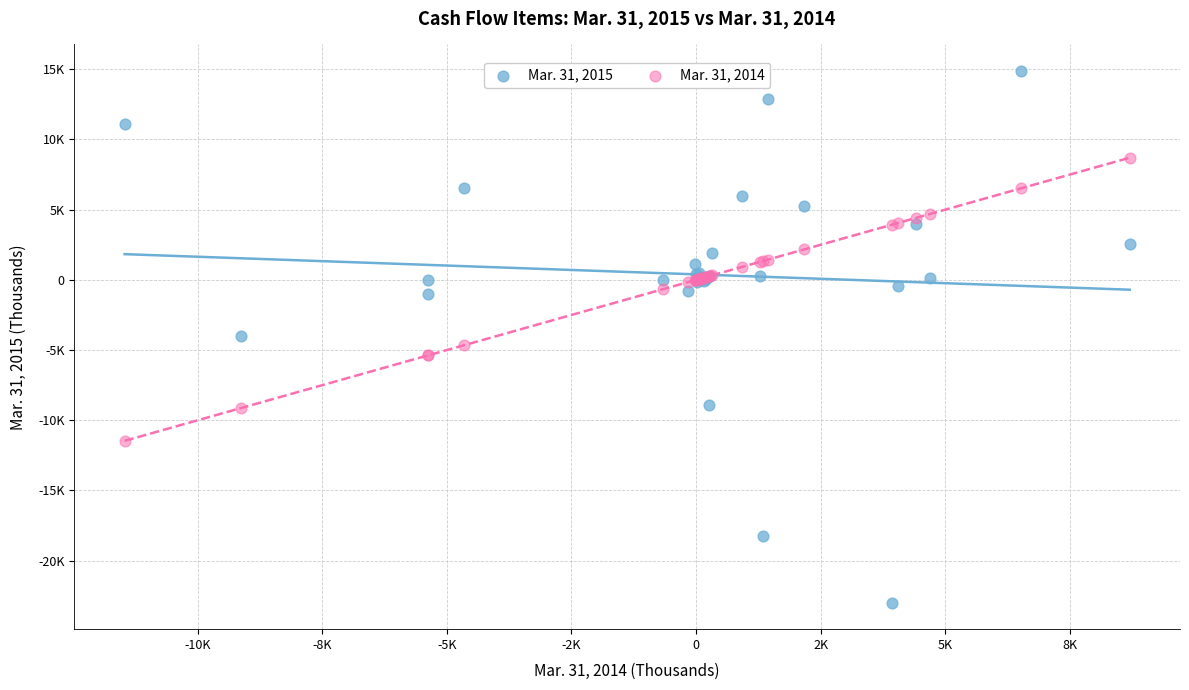

Which series reaches the maximum Y coordinate?

Mar. 31, 2015